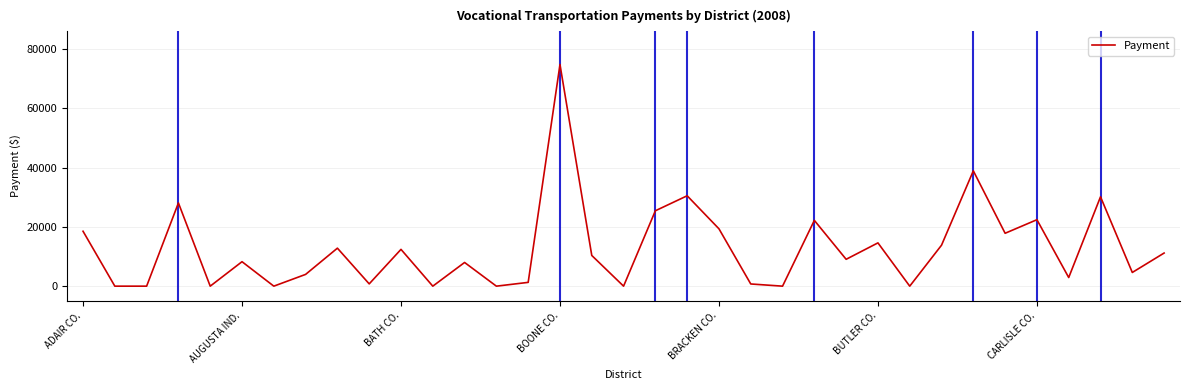

What is the difference between the maximum and minimum values?

74770